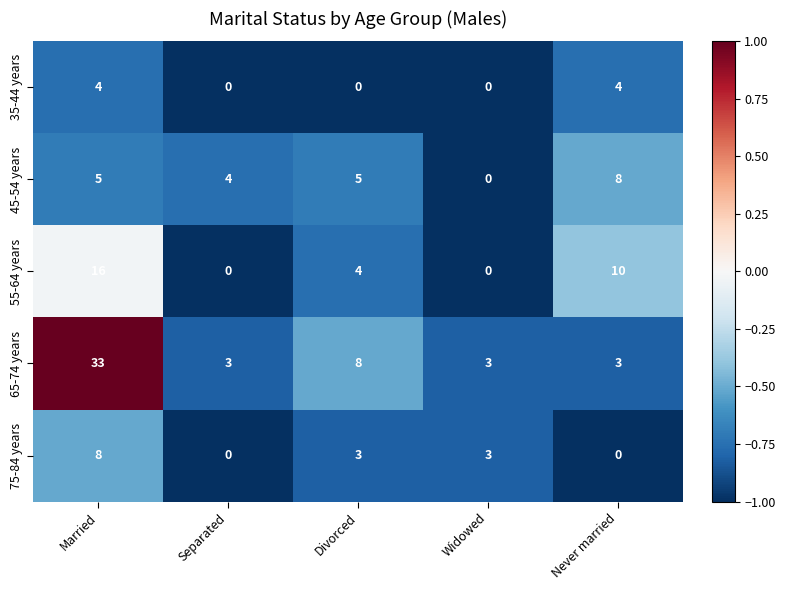

At how many categories does at least one series exceed 0?

5